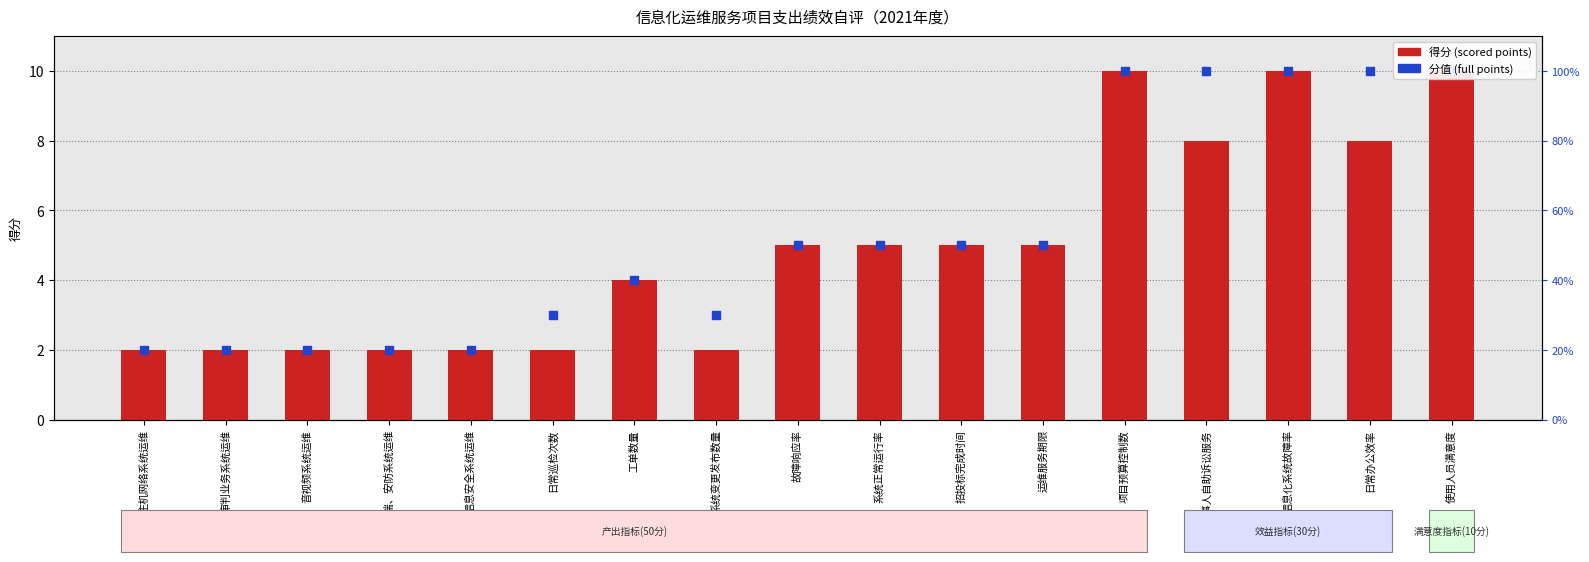

Is the value of 分值 at 审判业务系统运维 greater than the value of 得分 at 日常办公效率?

No